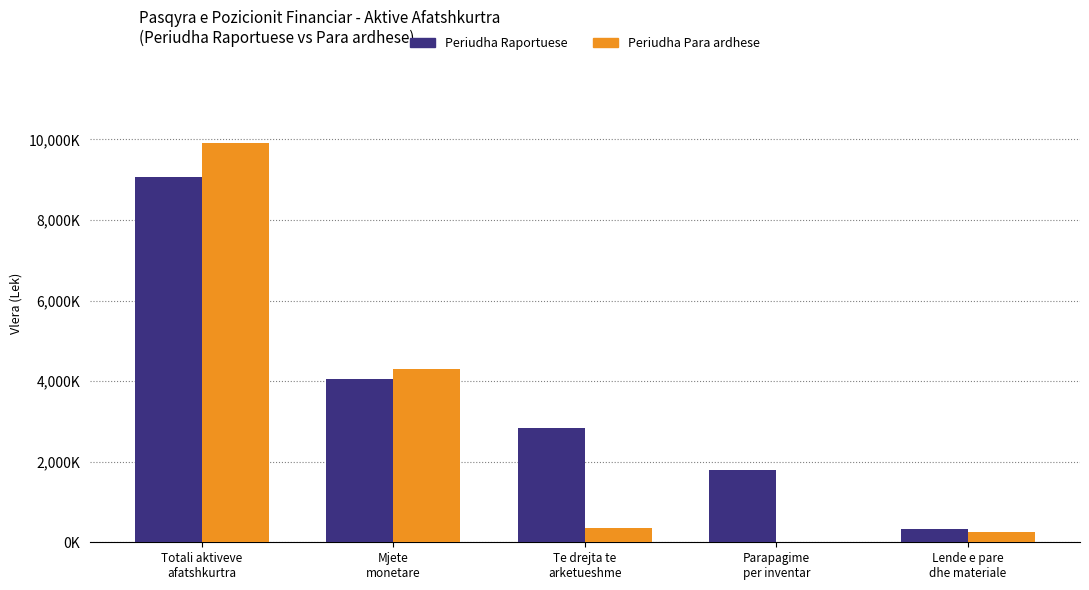

What are all the series names shown in the legend?

Periudha Raportuese, Periudha Para ardhese